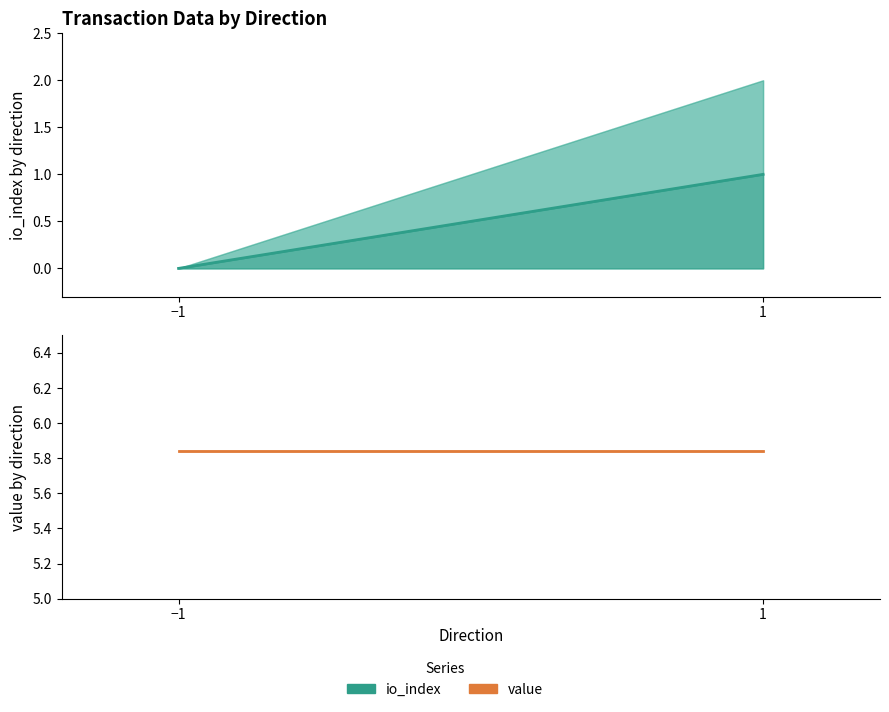

Reading left to right, transcribe all the data shown in this chart.

io_index: 0.0	1.0
value: 5.8	5.8